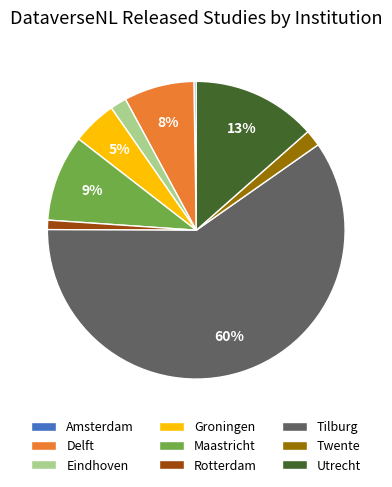

The Utrecht slice represents 6% of the pie. True or false?

False